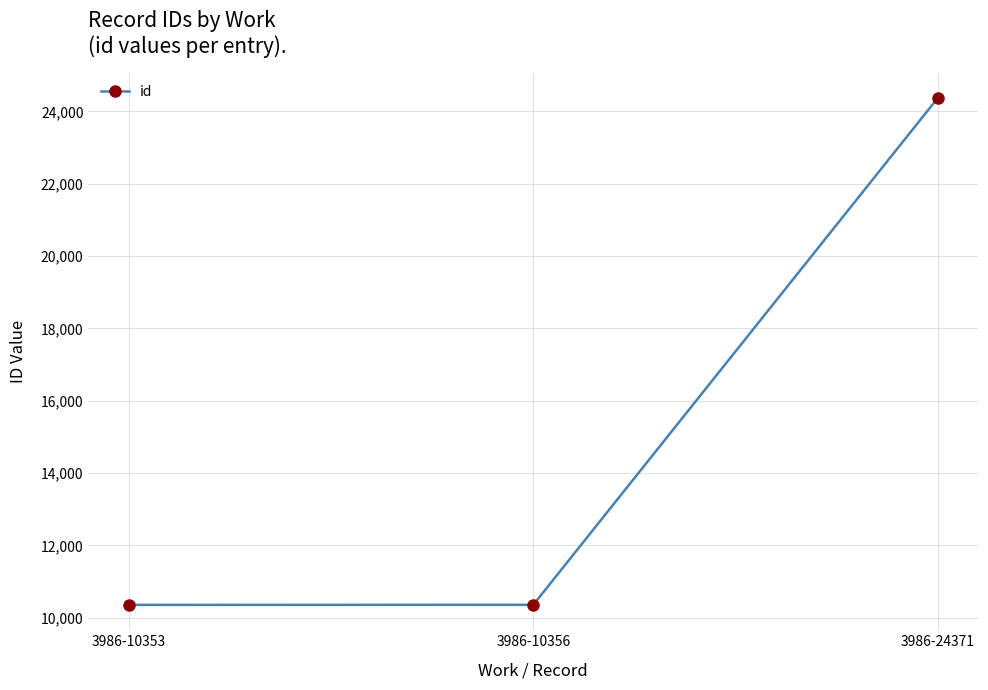

How many lines are shown in the chart?

1